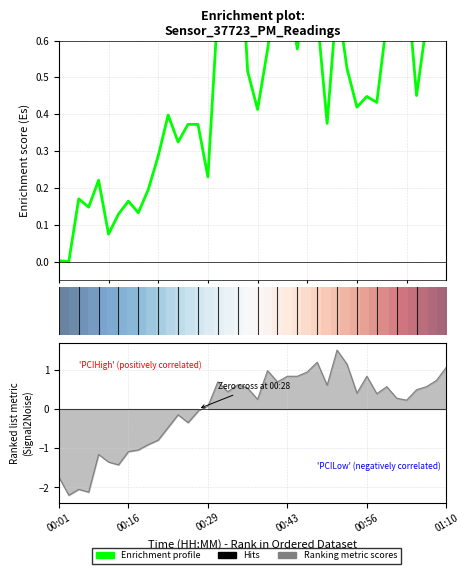

How many data points does each series have?

40